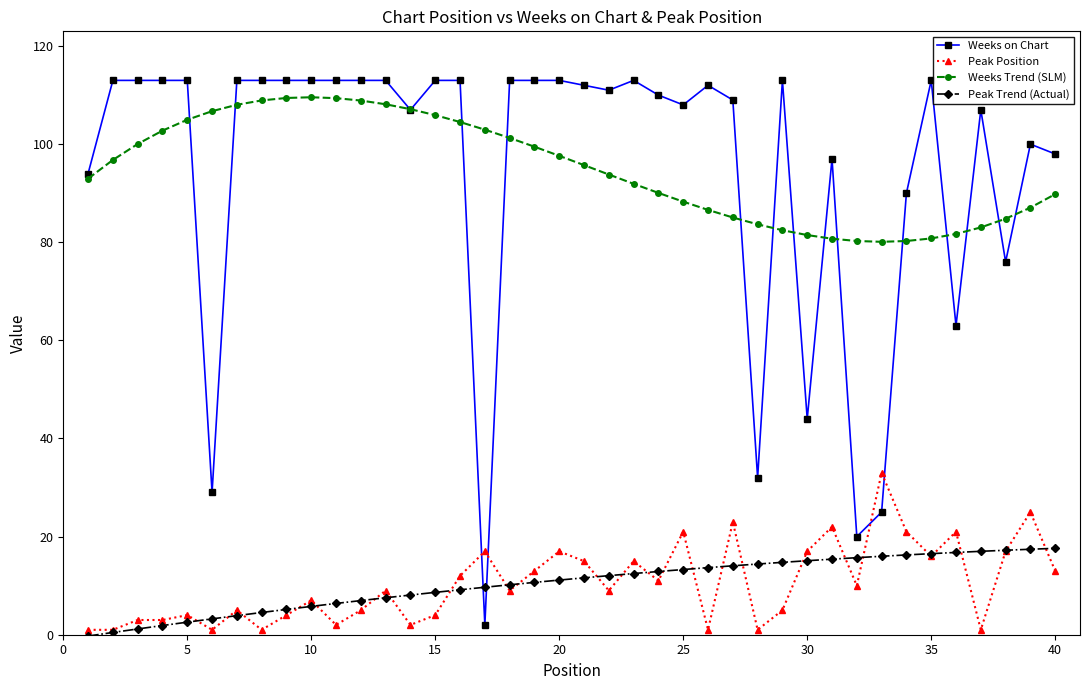

True or false: Peak Position and Weeks Trend (SLM) intersect in this chart.

False